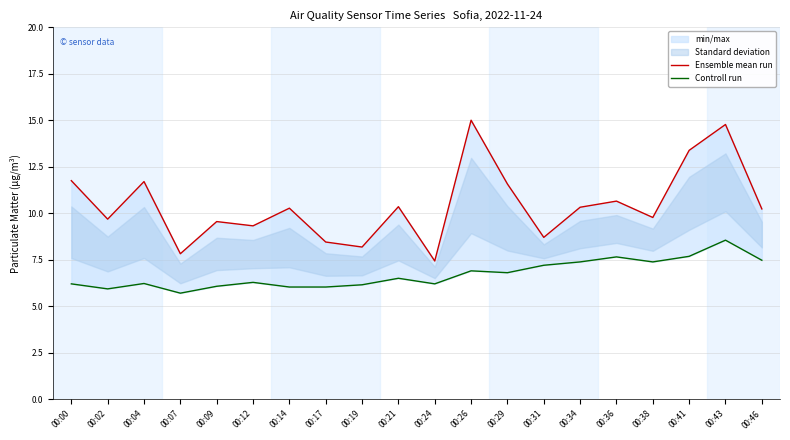

How many interior local valleys does the Controll run series have?

5